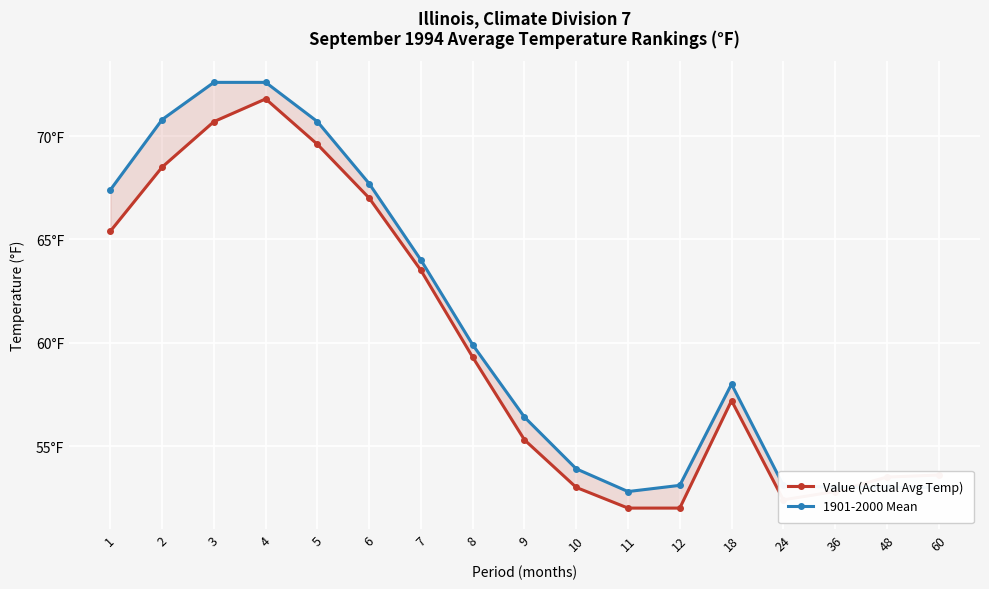

What is the difference between the maximum and minimum values in the 1901-2000 Mean series?

19.8